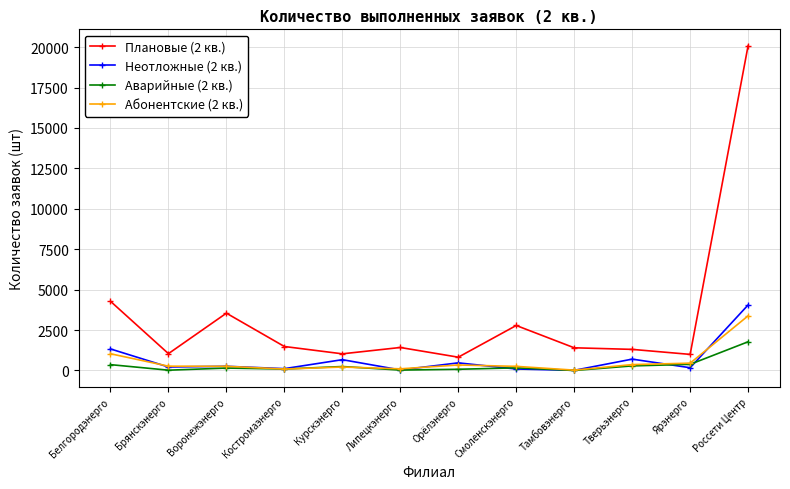

Is this an area chart (filled region under the line)?

No